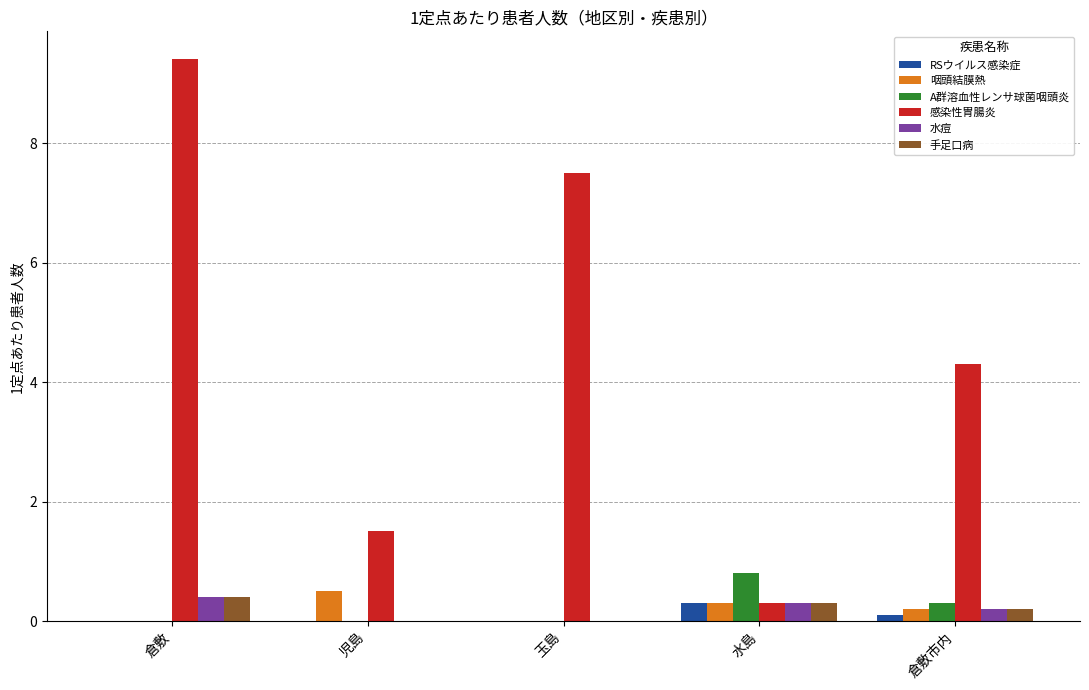

Is it true that 手足口病 equals 0.1 at 倉敷?

False